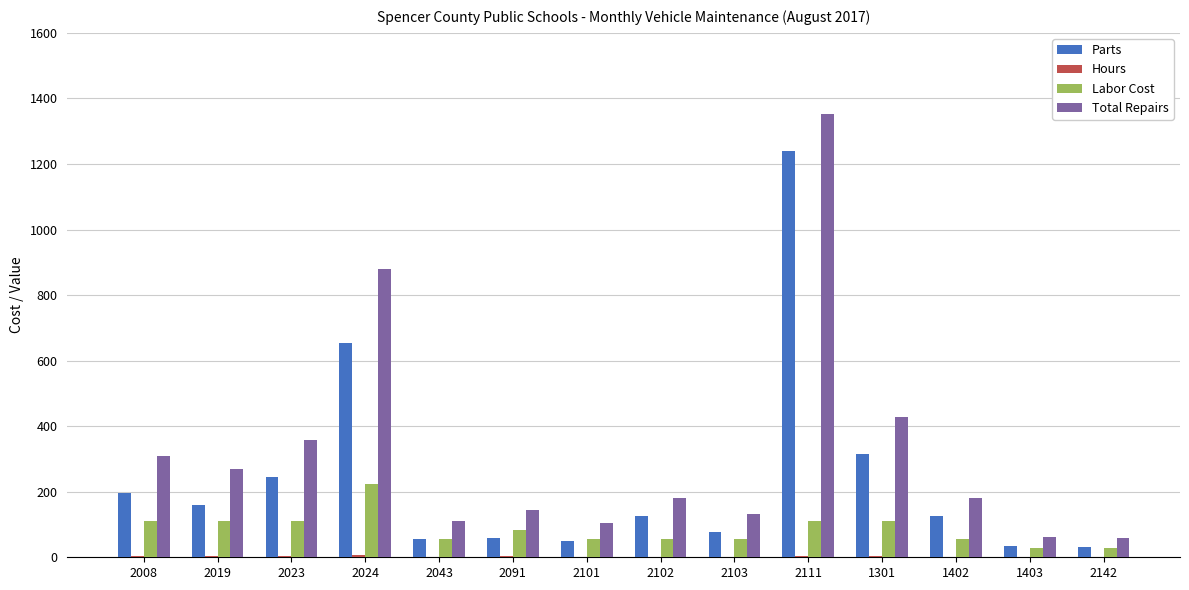

What is the total value across all series at 2024?

1766